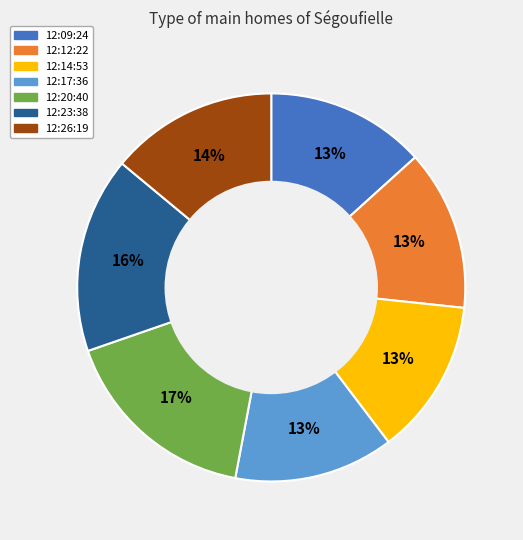

To the nearest percent, what is the difference between the largest and smallest slice percentages?

4%